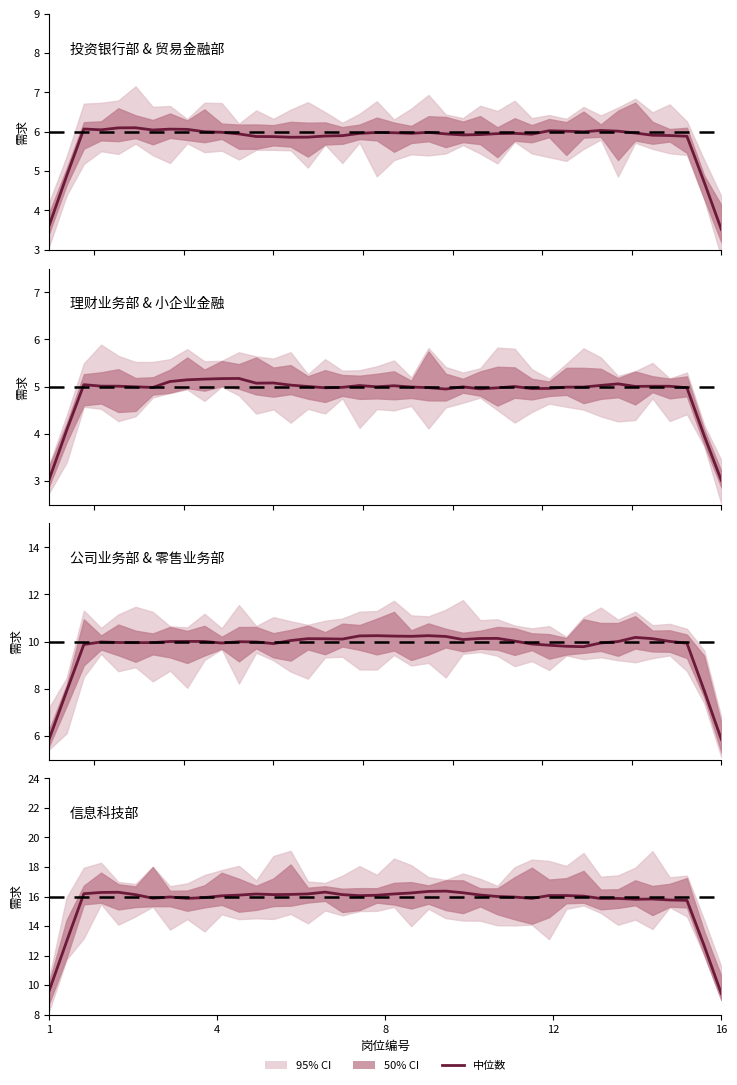

At which category does the chart reach its minimum across all series?

16